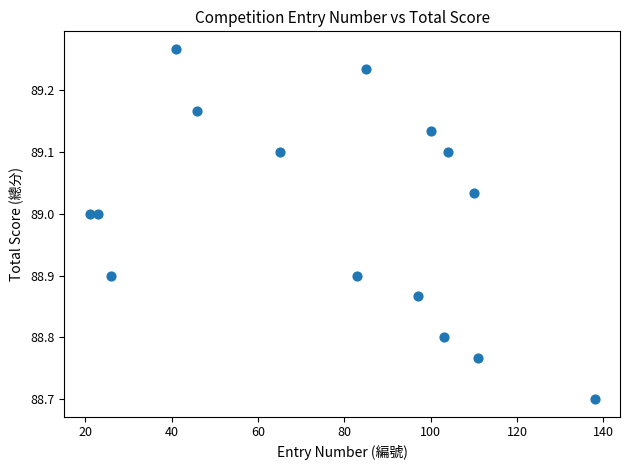

What is the range of Y values (max minus min)?

0.6